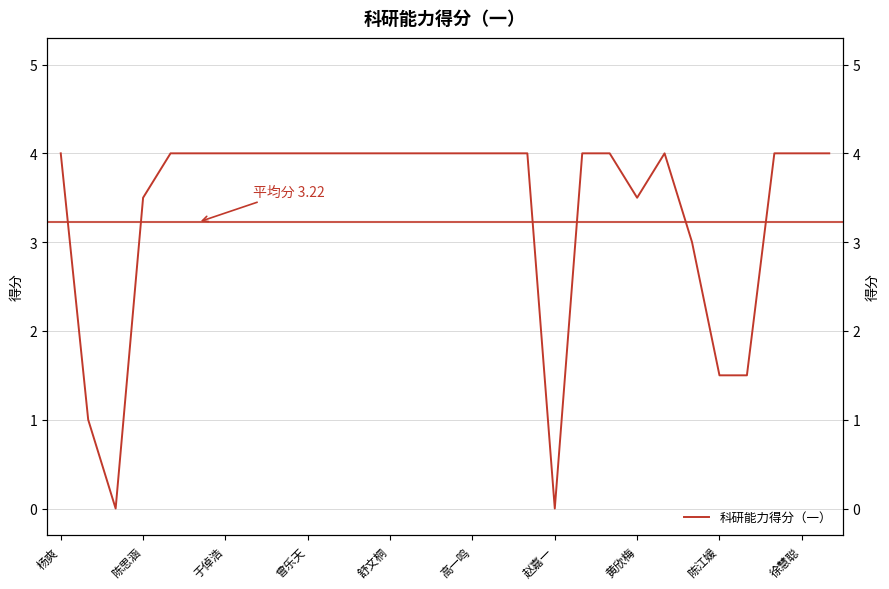

Which category has the highest value across all series?

杨爽